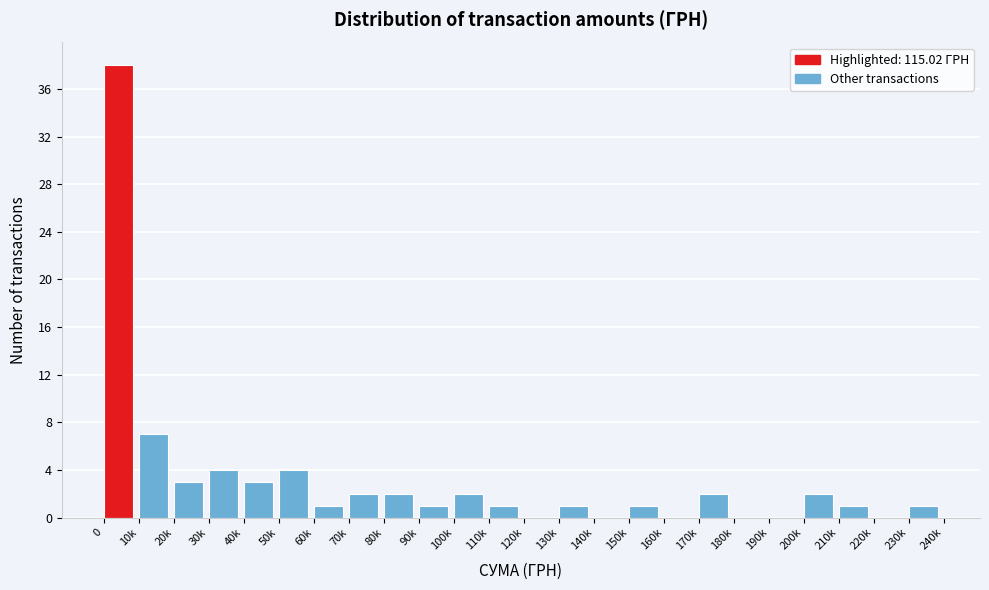

Reading right to left, transcribe all the data shown in this chart.

230k=1	220k=0	210k=1	200k=2	190k=0	180k=0	170k=2	160k=0	150k=1	140k=0	130k=1	120k=0	110k=1	100k=2	90k=1	80k=2	70k=2	60k=1	50k=4	40k=3	30k=4	20k=3	10k=7	0=38